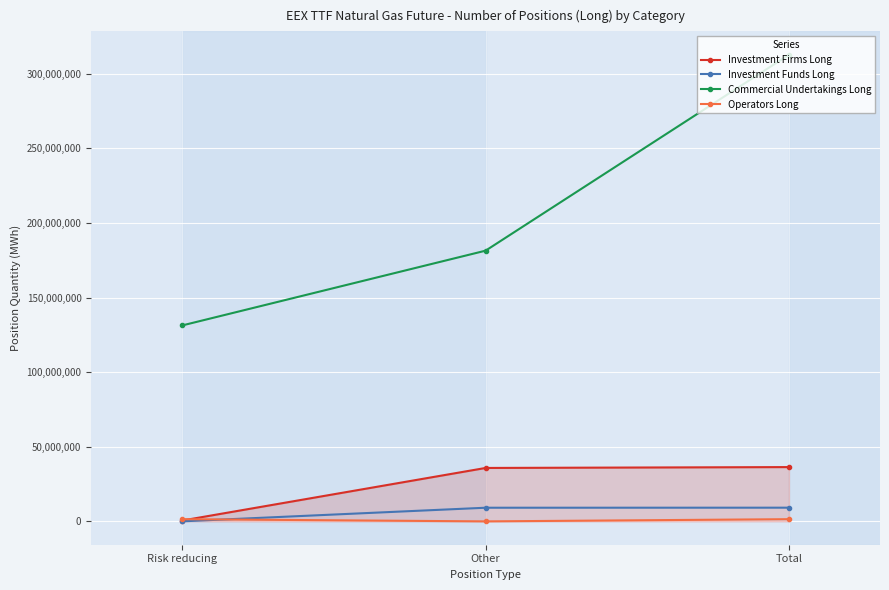

Read the Investment Firms Long value at Risk reducing, to the nearest 50.

581000